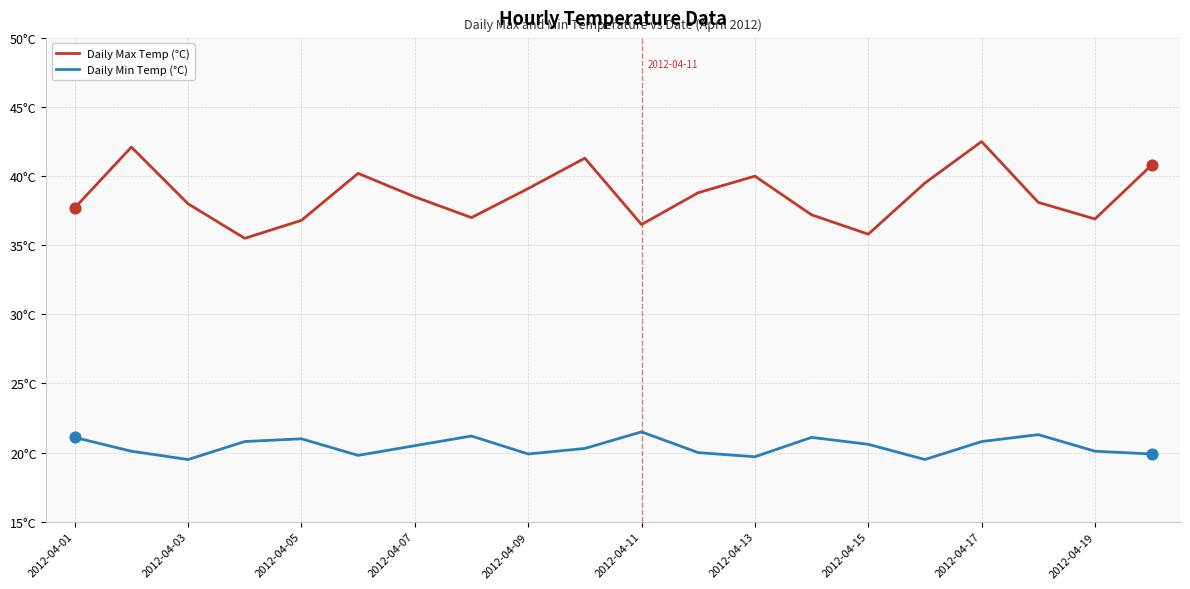

What are all the series names shown in the legend?

Daily Max Temp (°C), Daily Min Temp (°C)